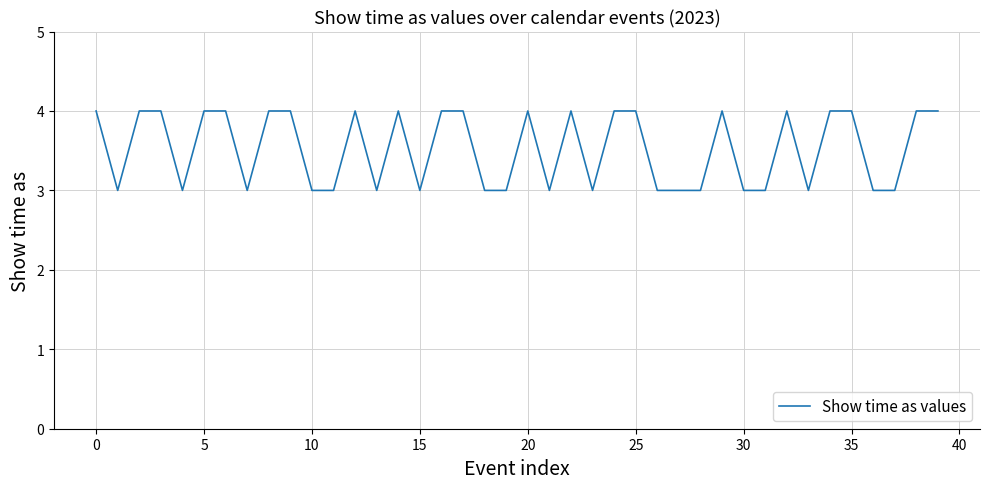

What is the maximum value shown in the chart?

4